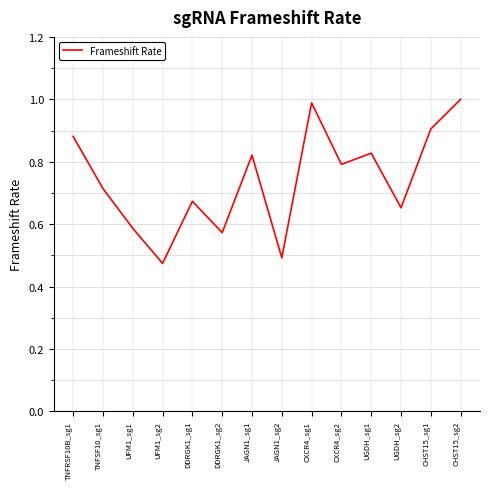

What position from the right is DDRGK1_sg1?

10